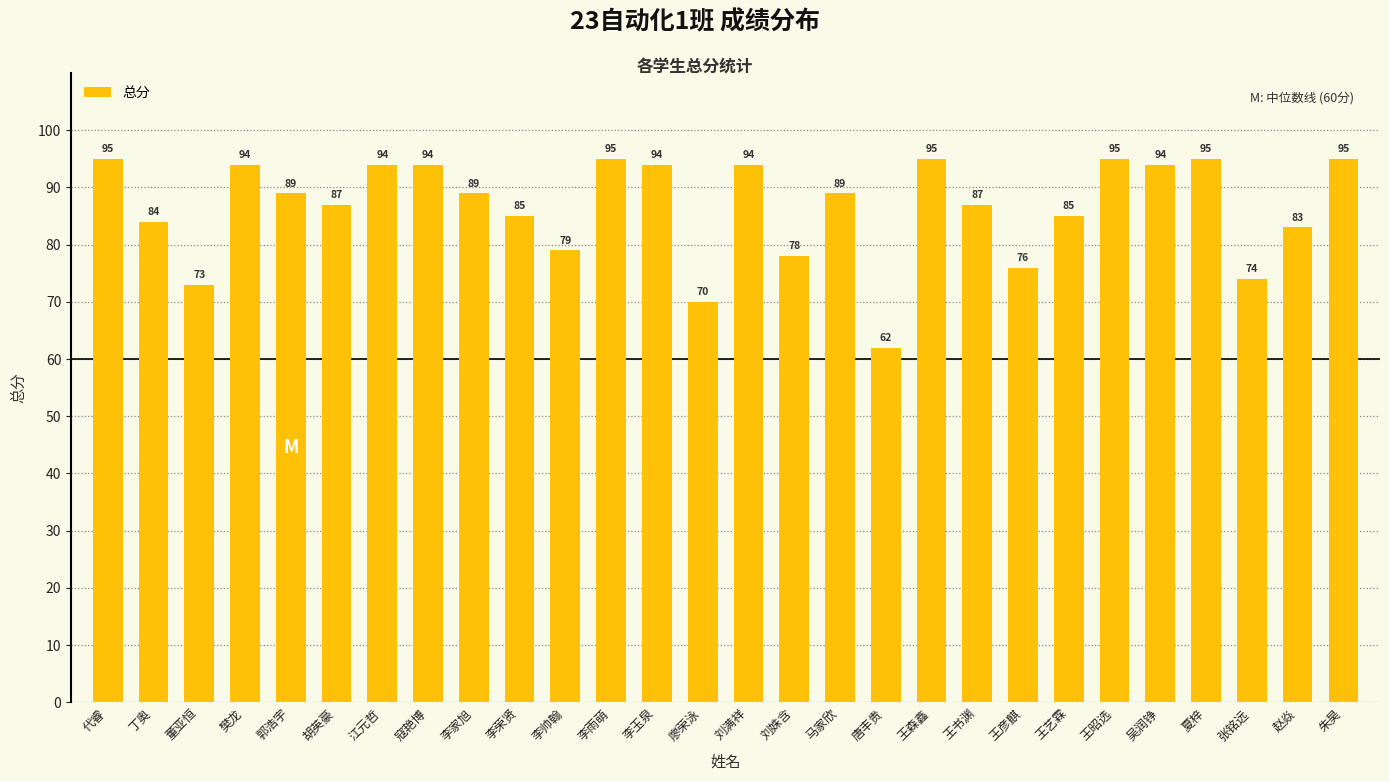

Count the number of data series in this chart.

1